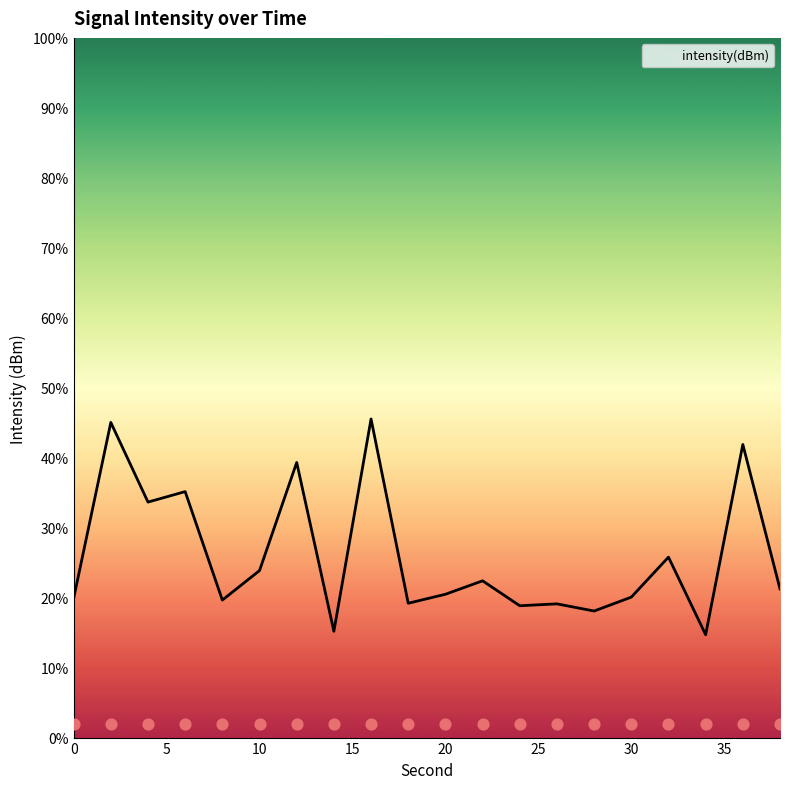

What is the change in value from 0 to 2?

+25.2